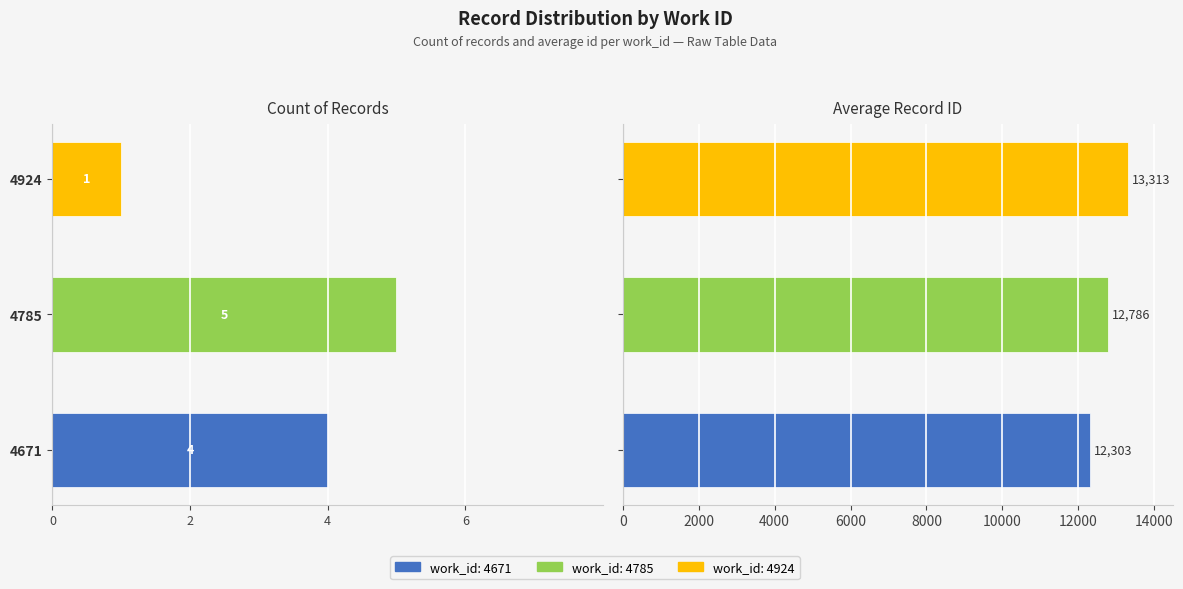

What is the difference between the maximum and second lowest values in the Avg ID series?

527.0